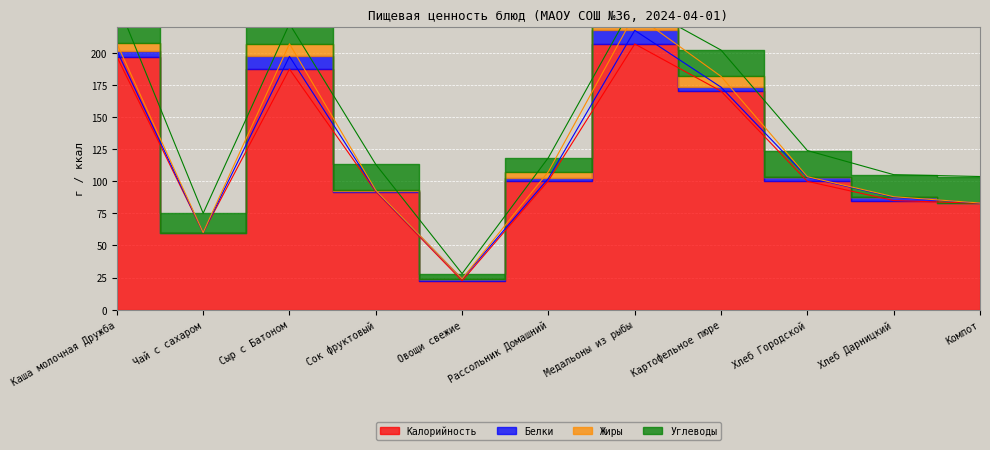

What is the label of the 7th point from the left?

Медальоны из рыбы